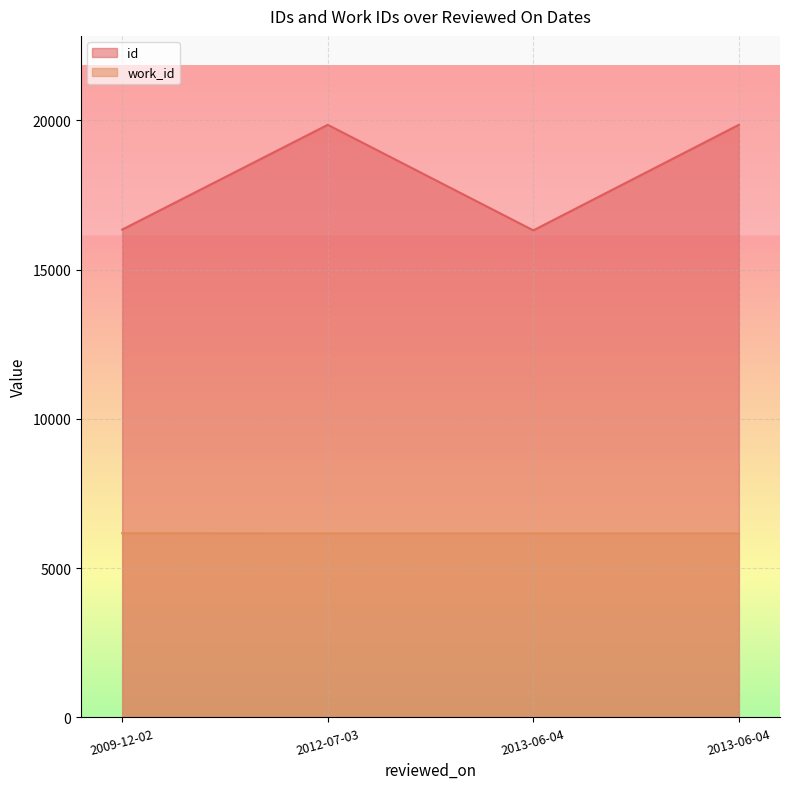

What is the sum of the id values at 2013-06-04 and 2013-06-04?

36158